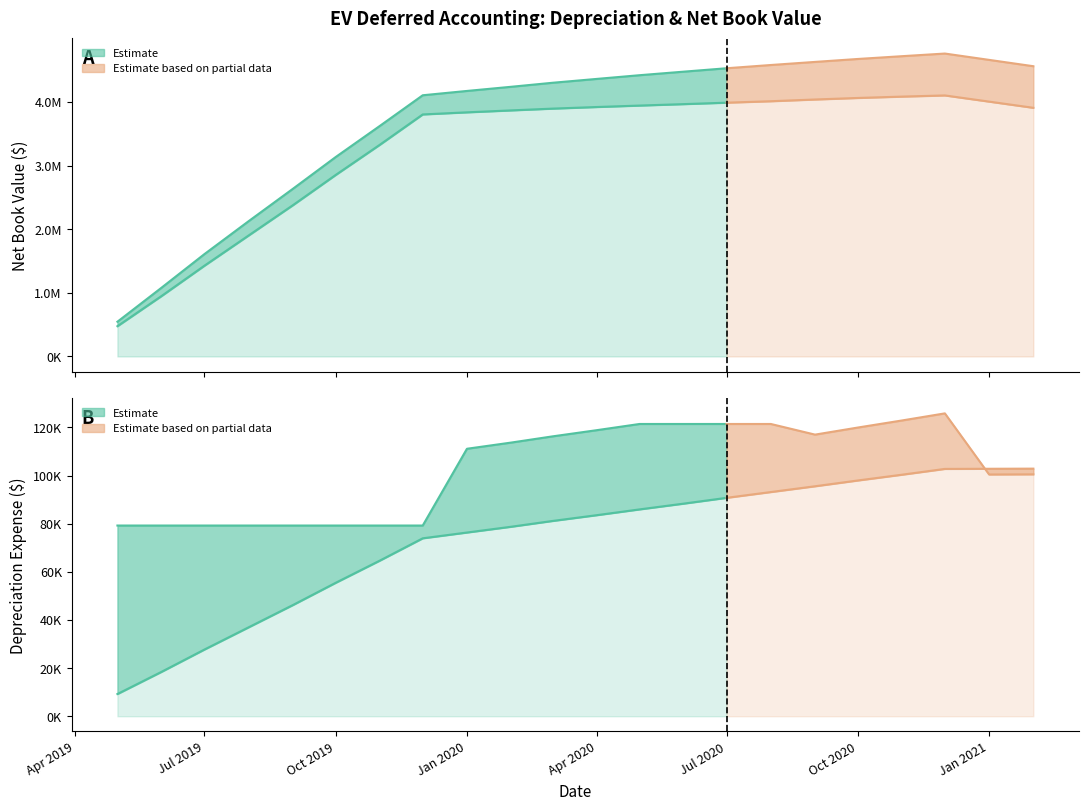

Which category has the lowest value in the Net Book Value (Book) series?

2019-05